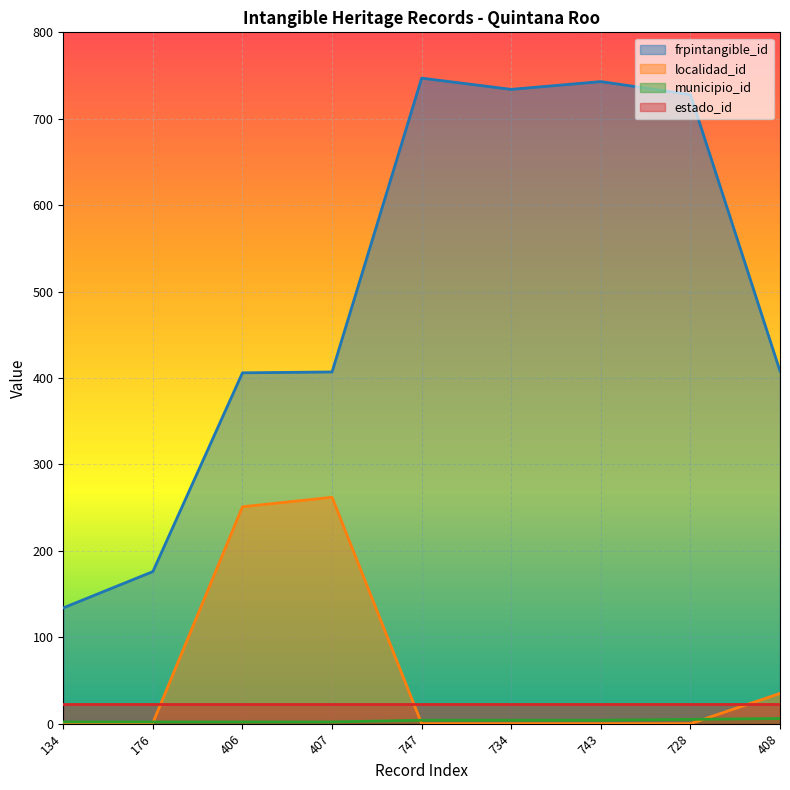

True or false: frpintangible_id and localidad_id cross at least once.

False